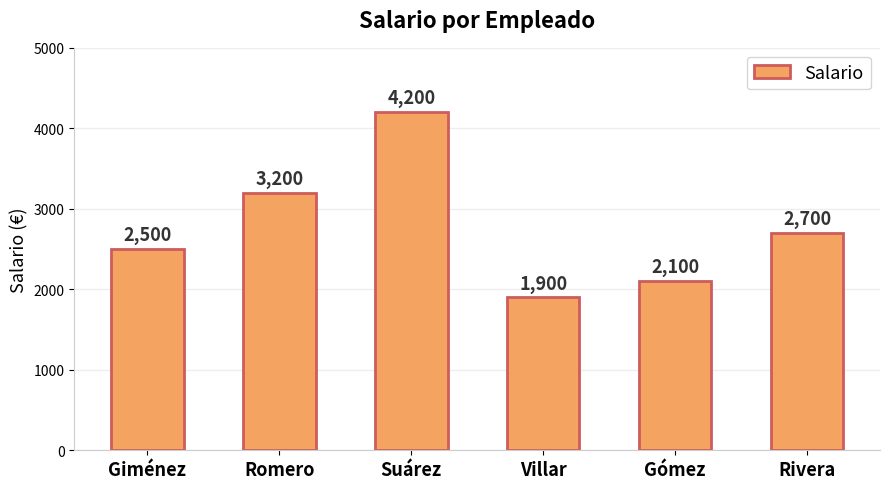

Reading left to right, list all the values displayed in this chart.

Giménez=2500	Romero=3200	Suárez=4200	Villar=1900	Gómez=2100	Rivera=2700